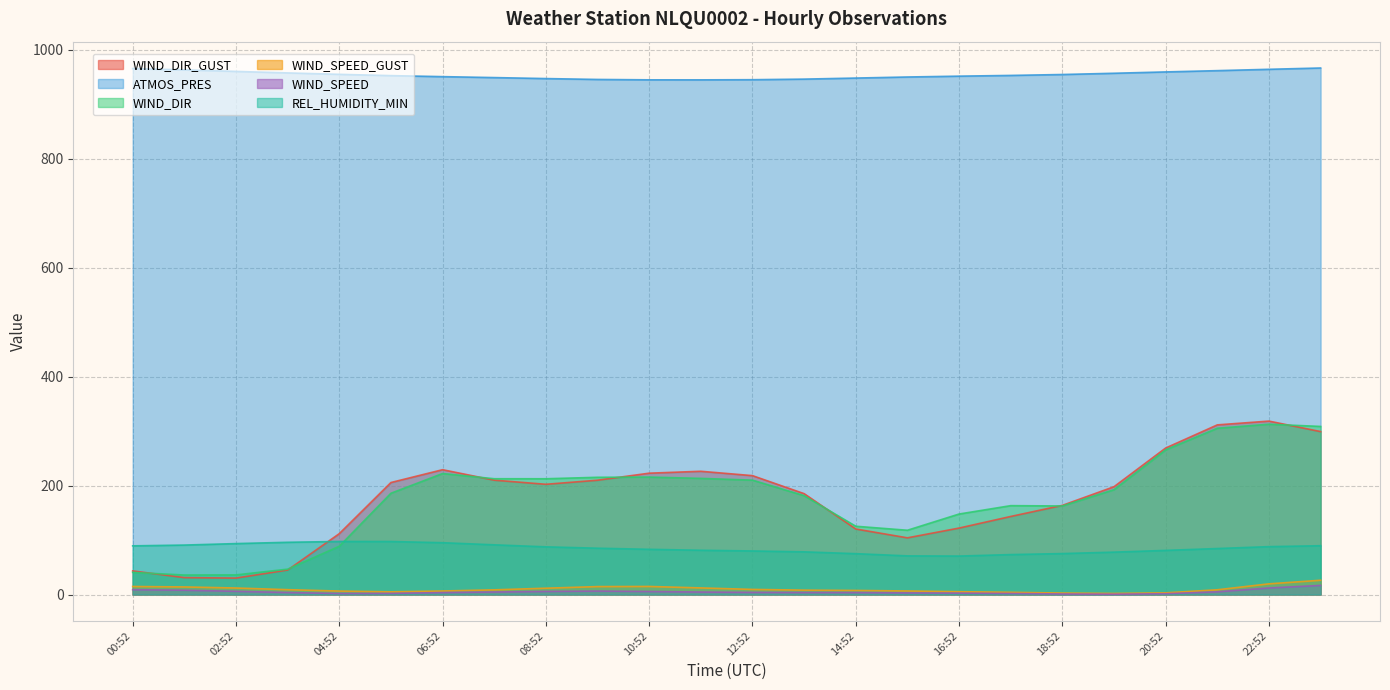

What is the difference between the second highest and minimum values in the REL_HUMIDITY_MIN series?

26.7